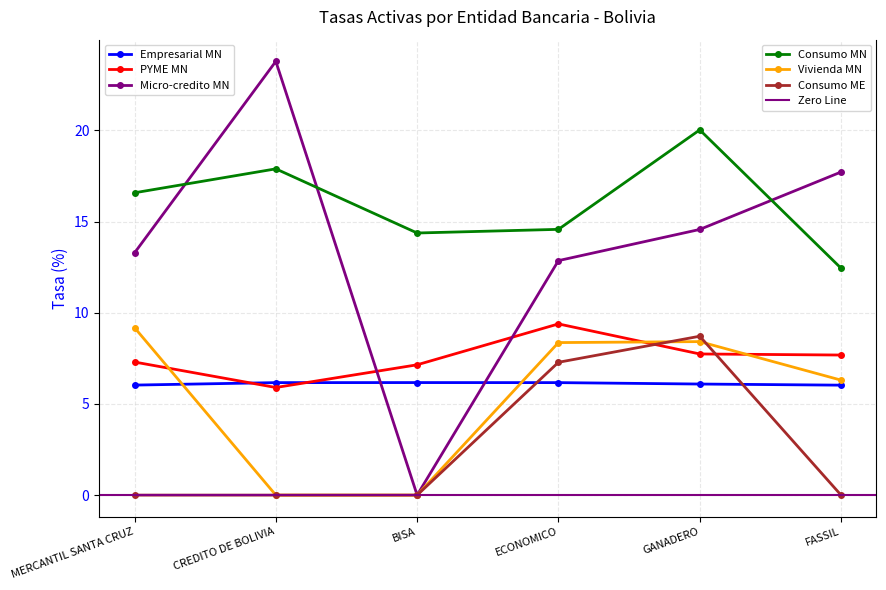

The value of PYME MN at ECONOMICO is 13.4. True or false?

False